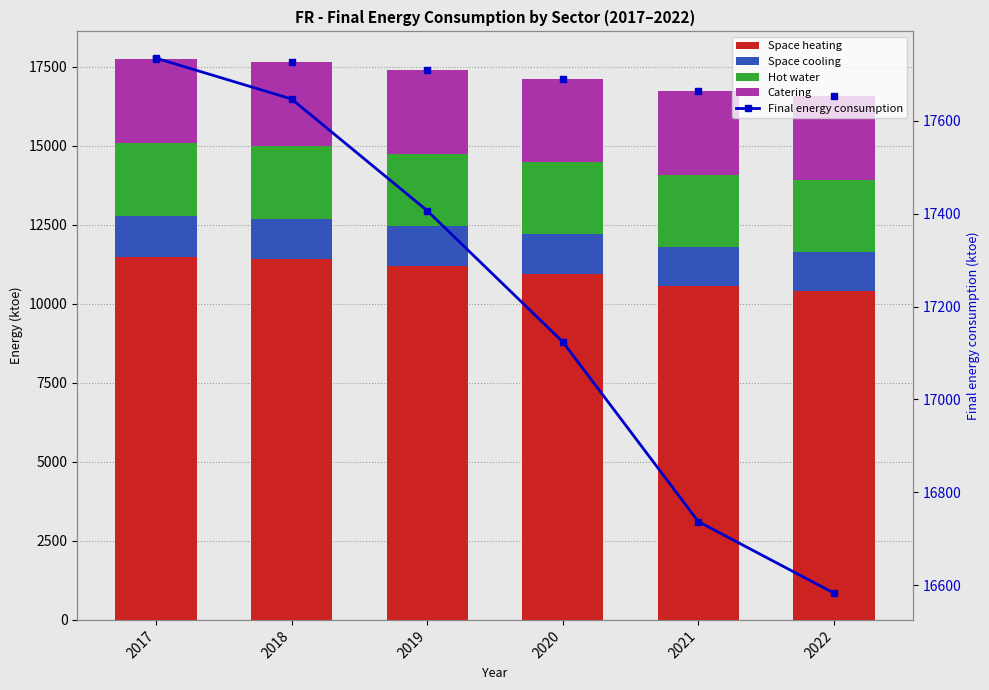

Which series has the largest total across all categories?

Final energy consumption